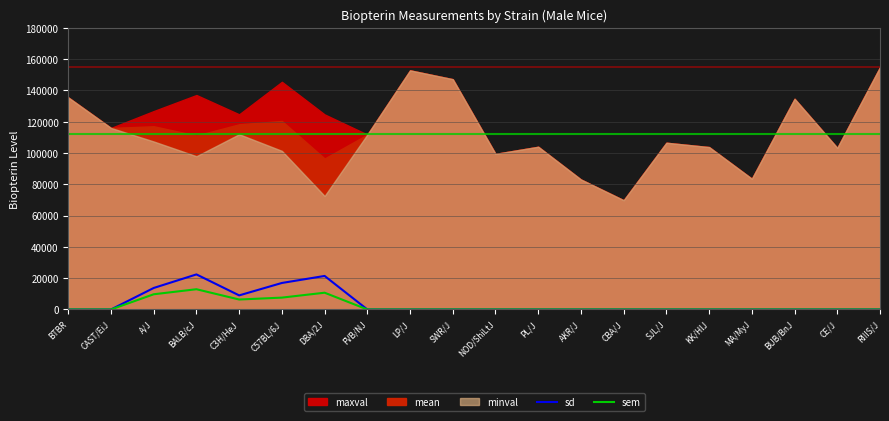

The value of sem at SWR/J is 9028. True or false?

False